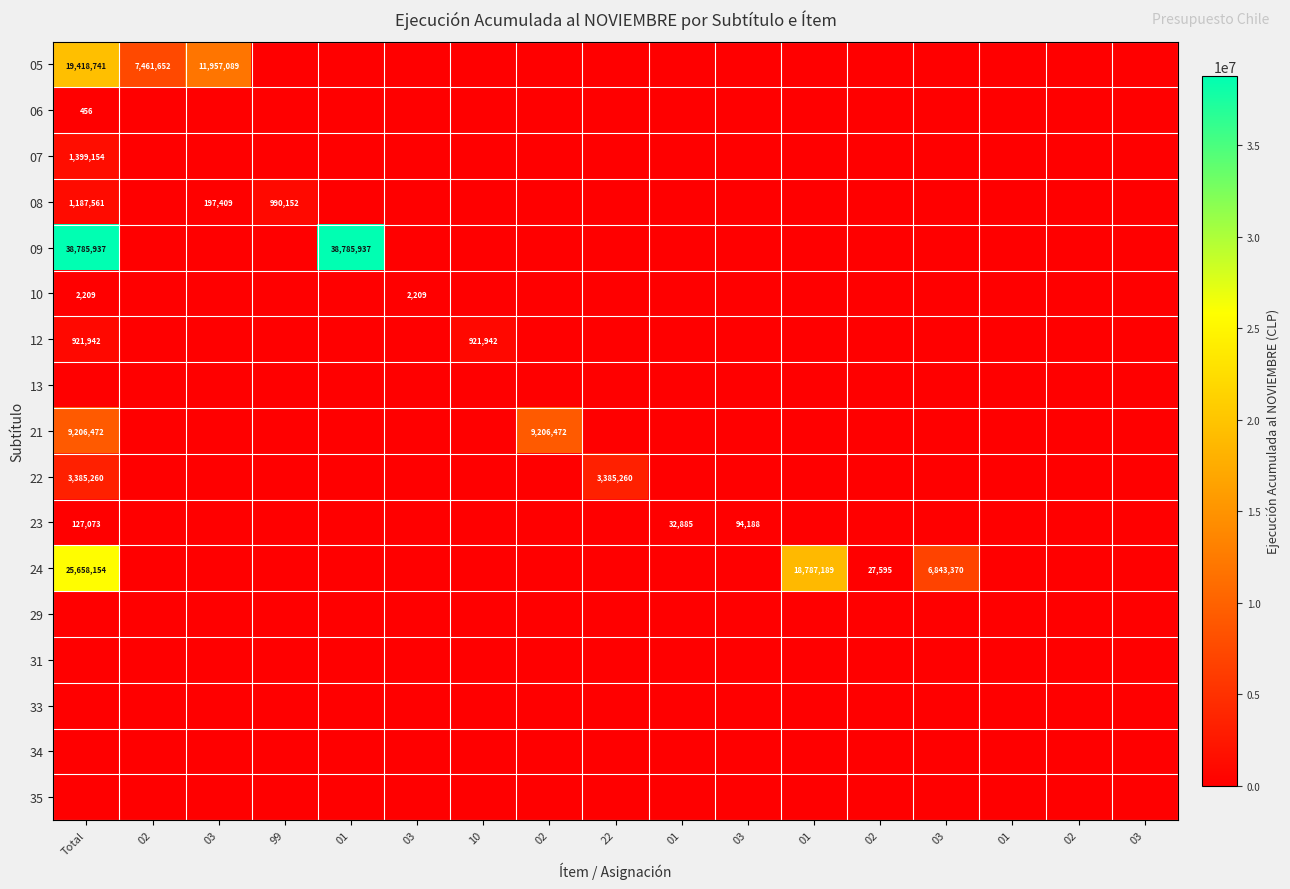

How many series are shown in this chart?

17